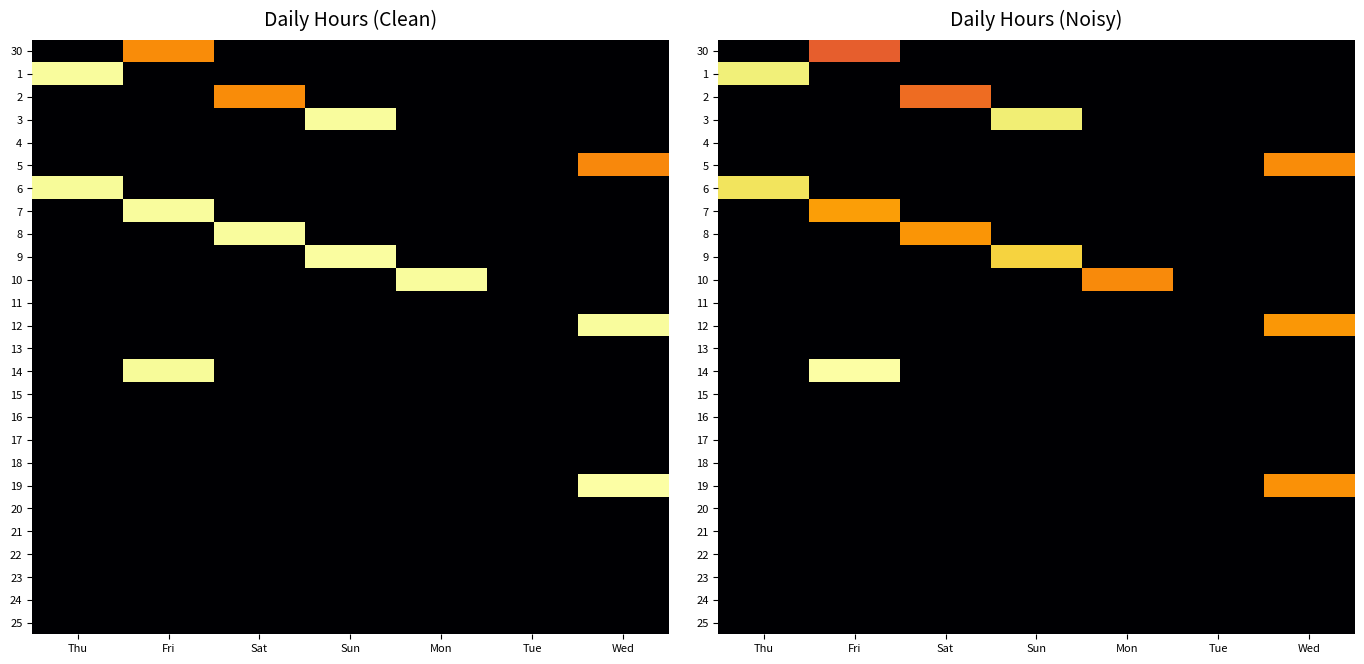

Is it true that 21 equals 0.0 at Sun?

True